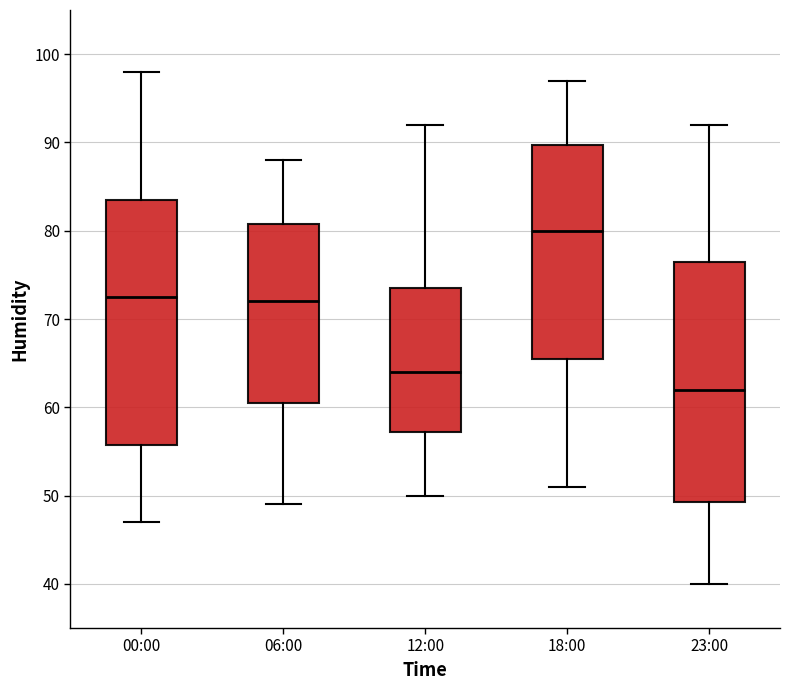

Which box has the highest median line?

18:00